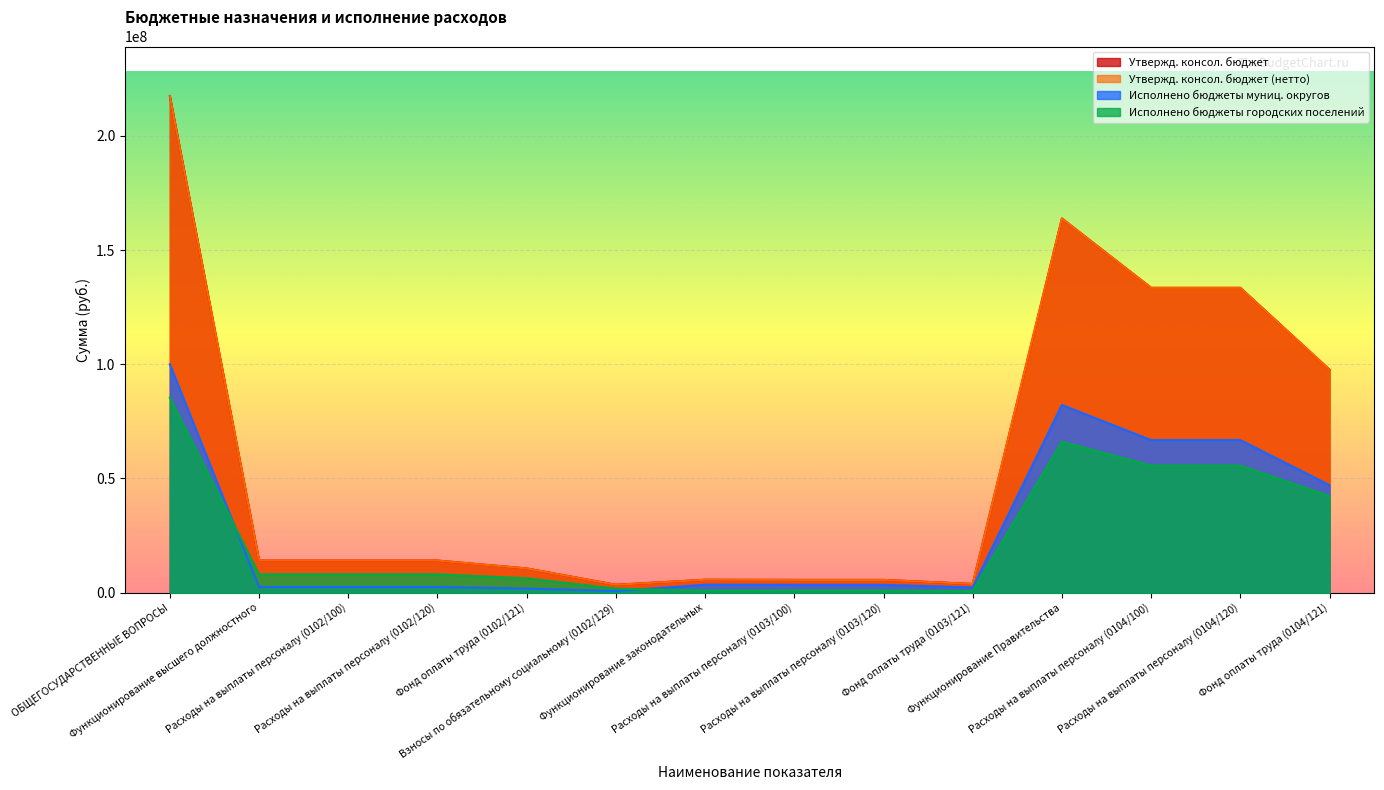

How many values in the Исполнено бюджеты городских поселений series are below 8050688?

6